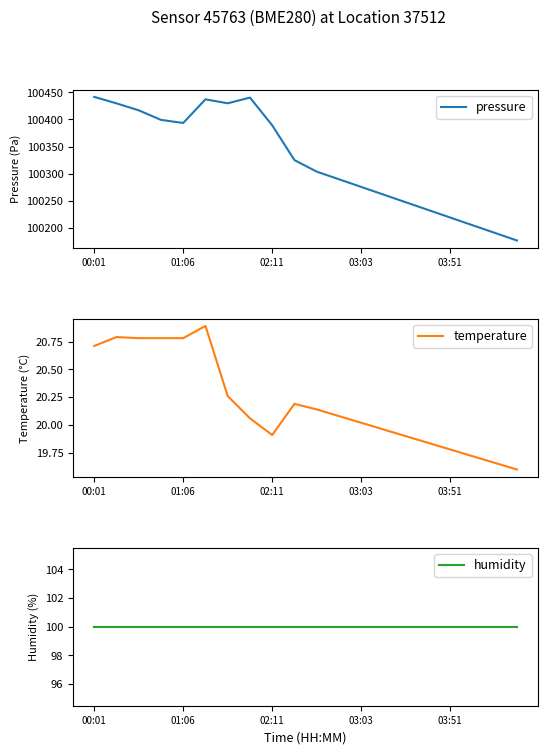

Reading left to right, list all the values displayed in this chart.

pressure: 100441.6	100429.7	100416.8	100399.1	100393.5	100437.1	100429.8	100440.3	100389.1	100324.9	100303.7	100289.6	100275.4	100261.3	100247.2	100233.1	100218.9	100204.8	100190.7	100176.6
temperature: 20.7	20.8	20.8	20.8	20.8	20.9	20.3	20.1	19.9	20.2	20.1	20.1	20.0	20.0	19.9	19.8	19.8	19.7	19.7	19.6
humidity: 100.0	100.0	100.0	100.0	100.0	100.0	100.0	100.0	100.0	100.0	100.0	100.0	100.0	100.0	100.0	100.0	100.0	100.0	100.0	100.0